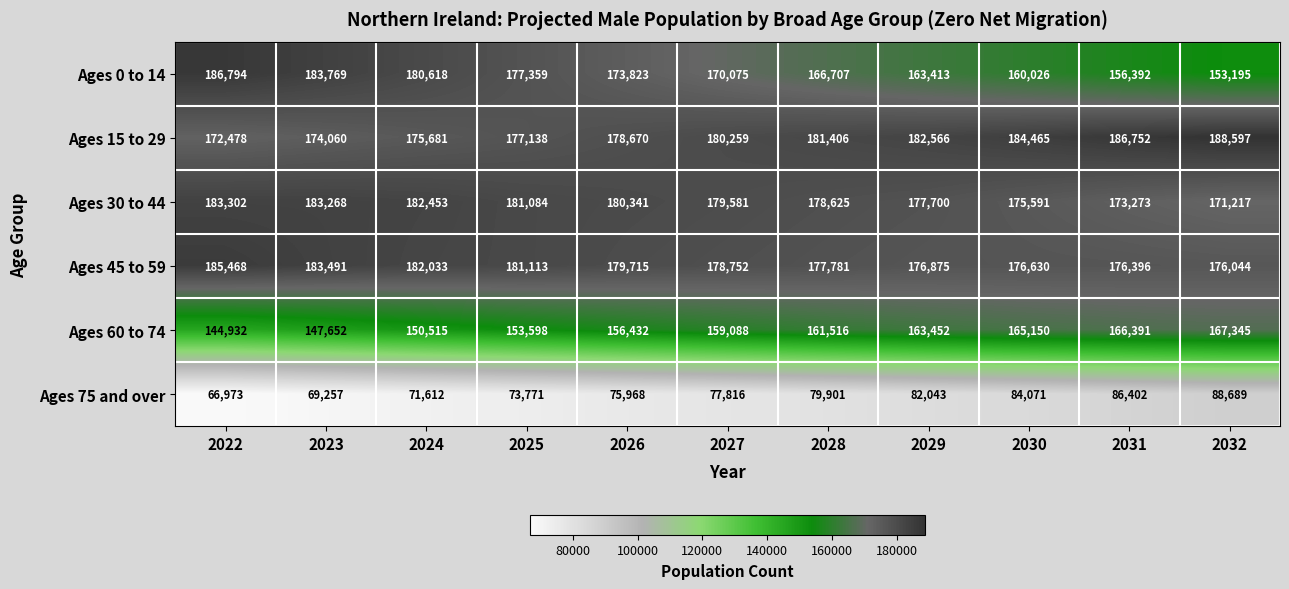

What is the sum of all Ages 75 and over values?

856503